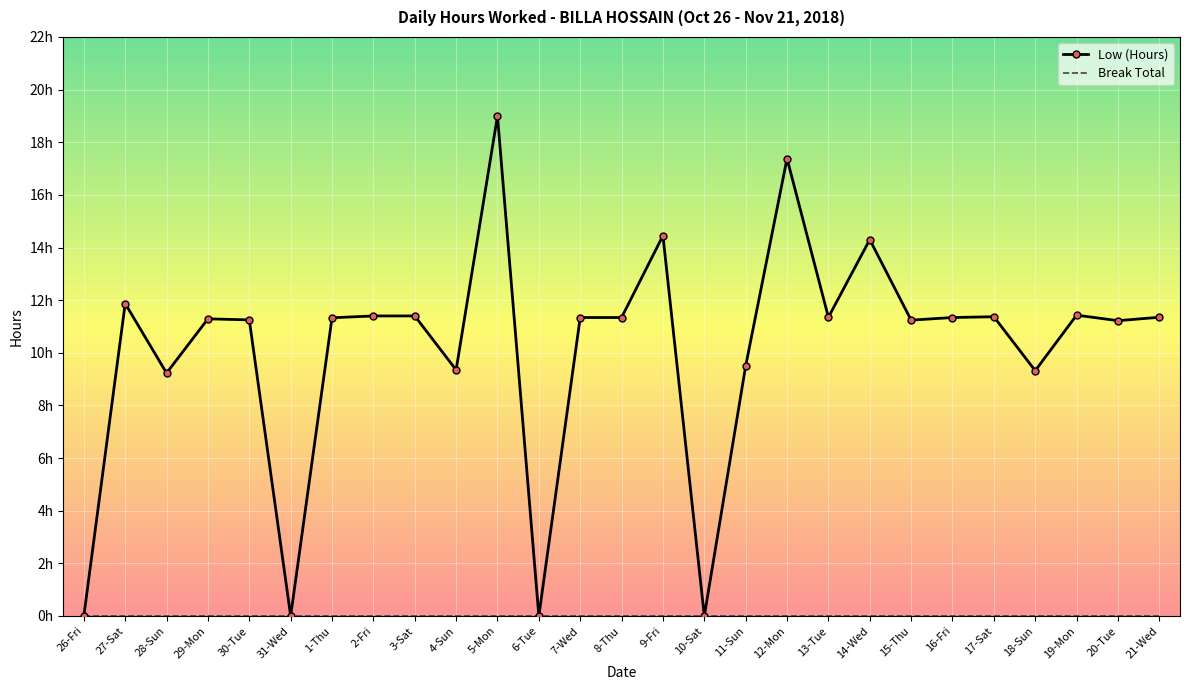

What is the value of the Low (Hours) point at the 25th from the left?

11.4